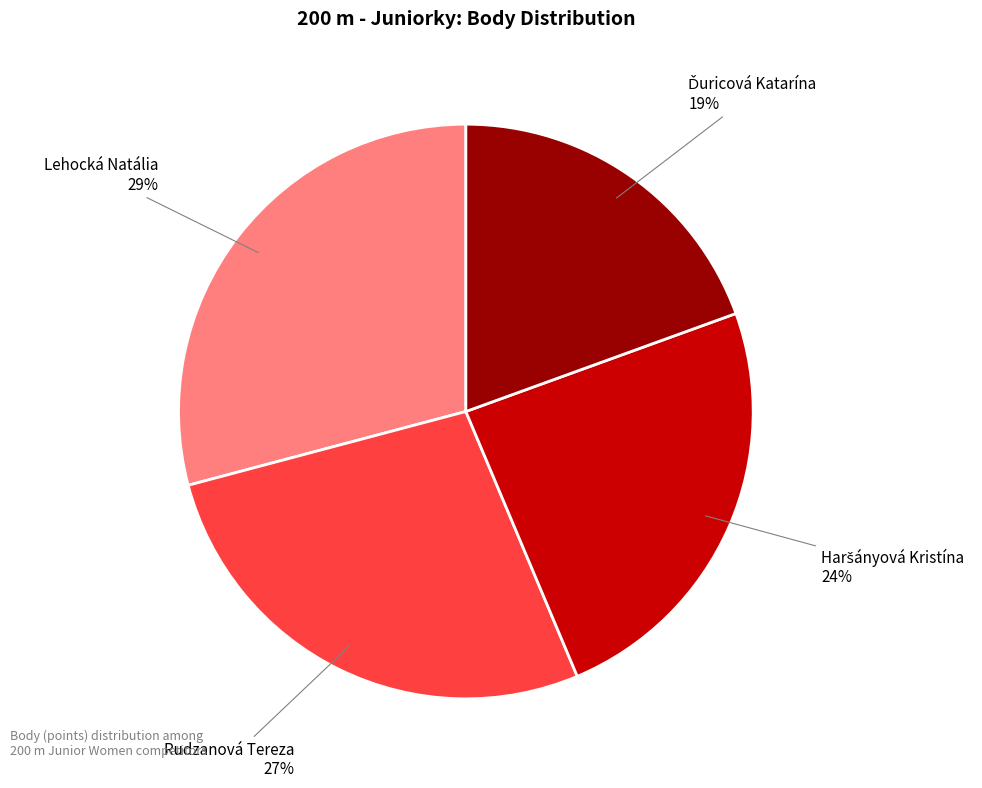

Combined, do Lehocká Natália 29% and Rudzanová Tereza 27% account for over 50%?

Yes